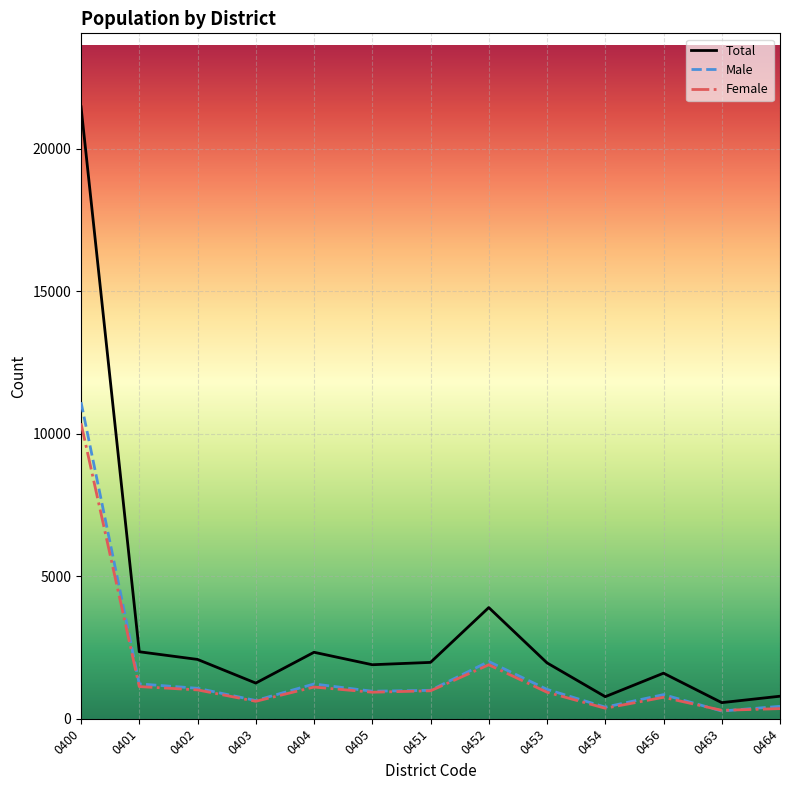

What is the minimum value for Total?

565